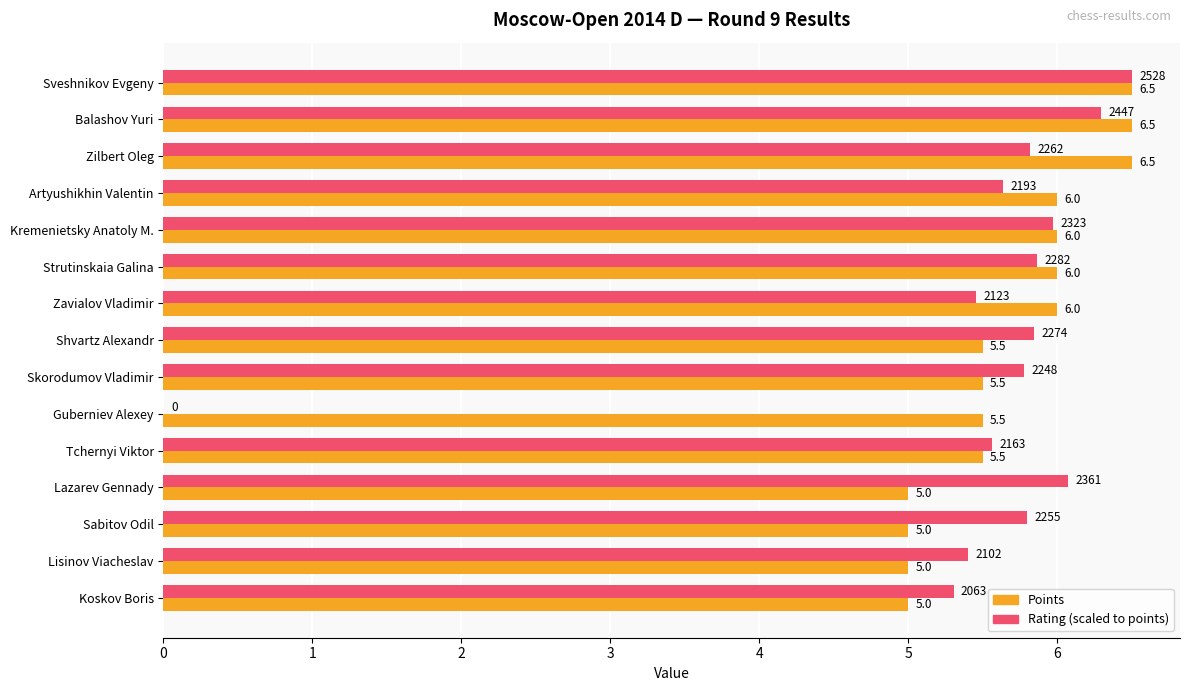

What is the maximum value shown in the chart?

6.5